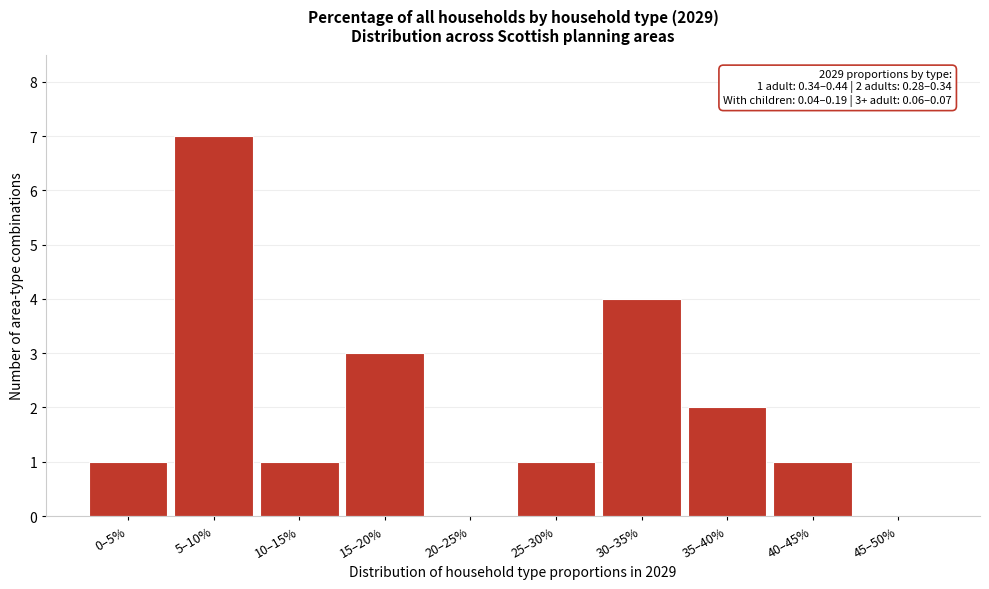

Reading left to right, transcribe all the data shown in this chart.

0–5%=1	5–10%=7	10–15%=1	15–20%=3	20–25%=0	25–30%=1	30–35%=4	35–40%=2	40–45%=1	45–50%=0